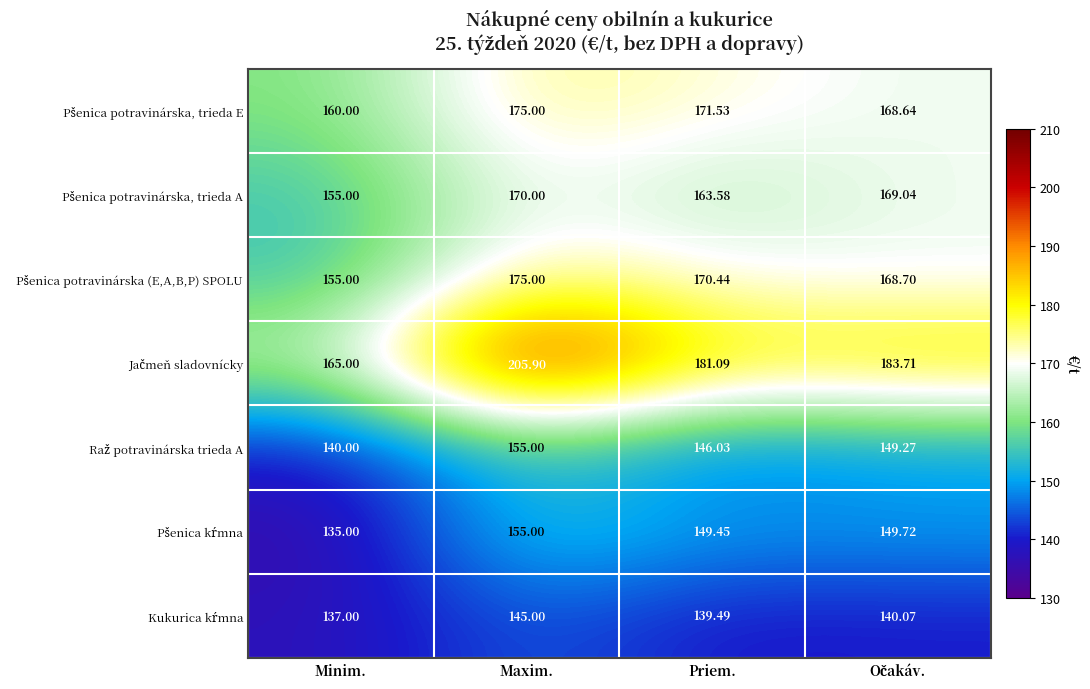

Which category has the lowest value across all series?

Minim.